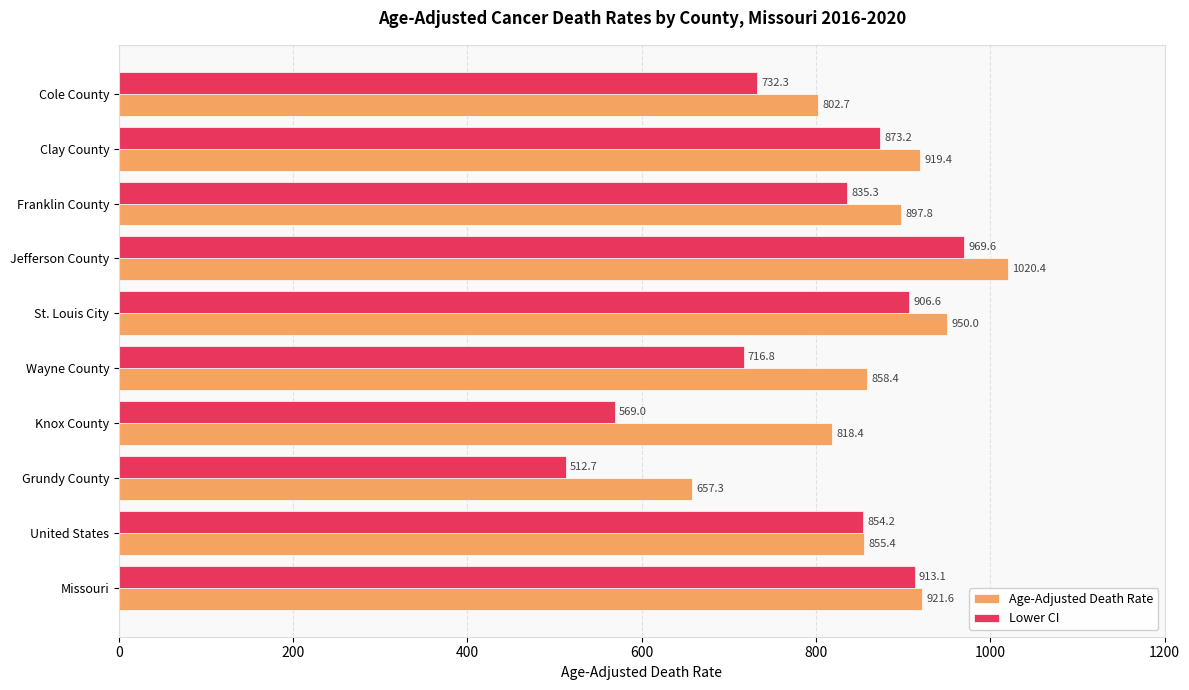

What is the maximum value for Lower CI?

969.6